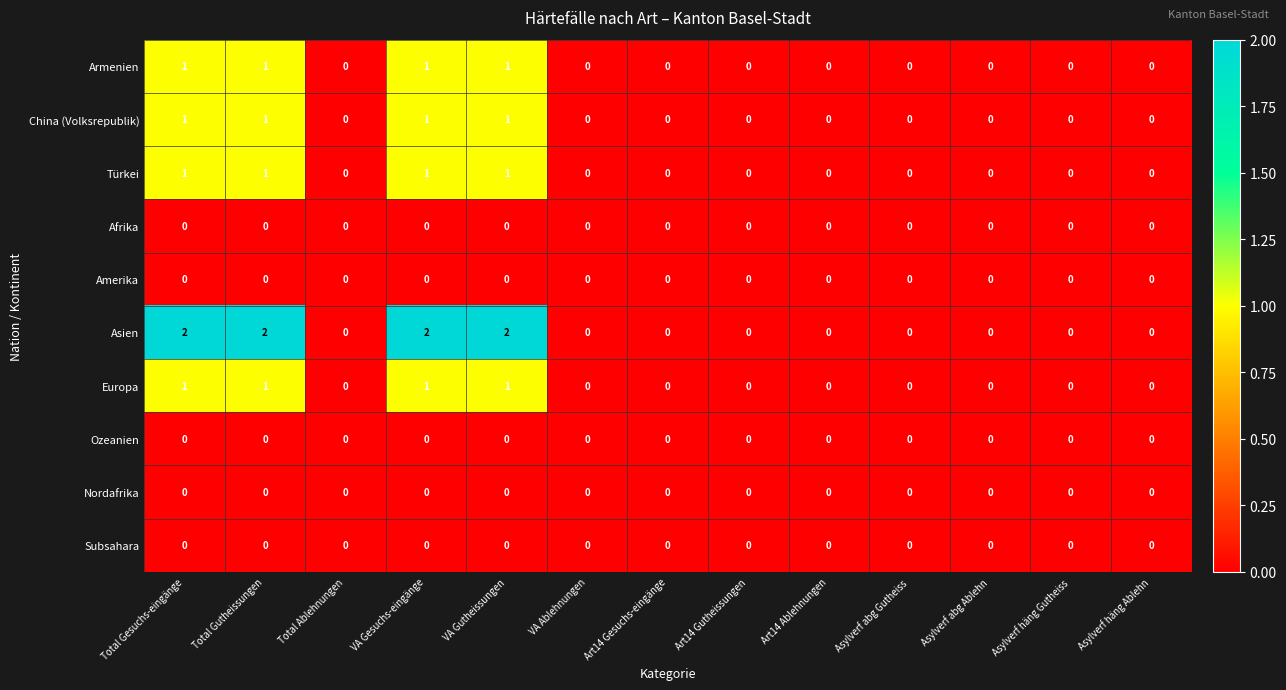

What is the sum of all Armenien values?

4